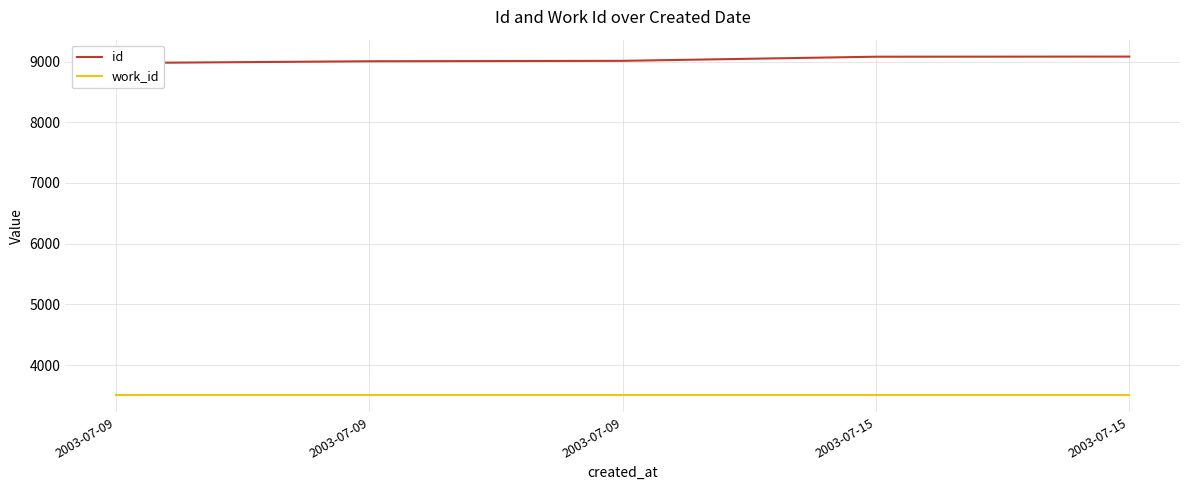

True or false: work_id and id intersect in this chart.

False